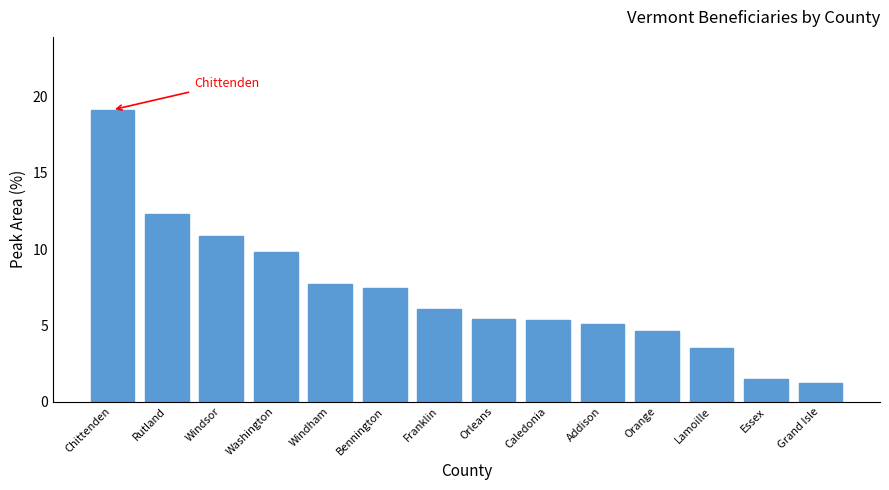

Reading left to right, extract all data points from this chart.

19.1	12.3	10.8	9.8	7.7	7.4	6.1	5.4	5.3	5.1	4.6	3.5	1.5	1.2